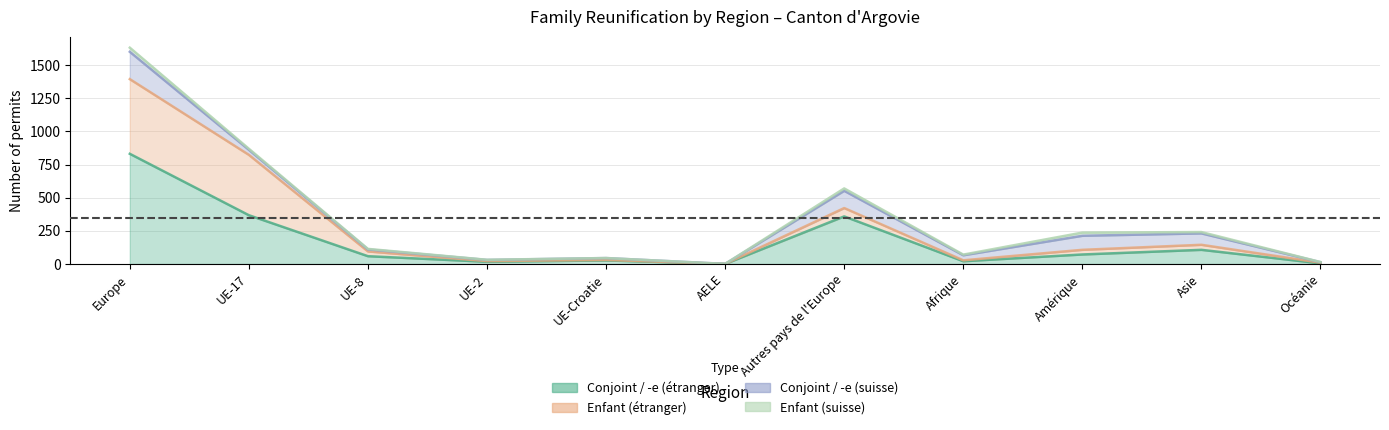

After their last crossing, which series has the higher values: Conjoint / -e (étranger) or Enfant (étranger)?

Conjoint / -e (étranger)